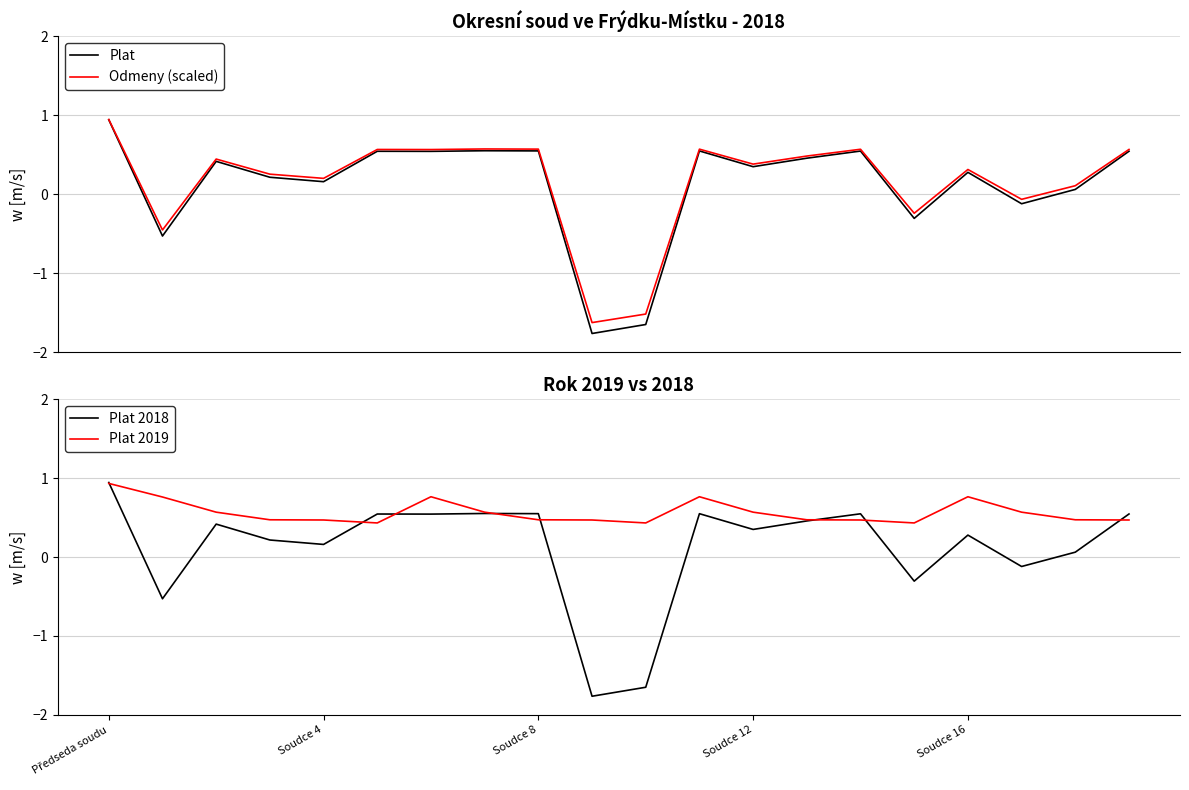

True or false: Plat and Plat 2018 intersect in this chart.

False